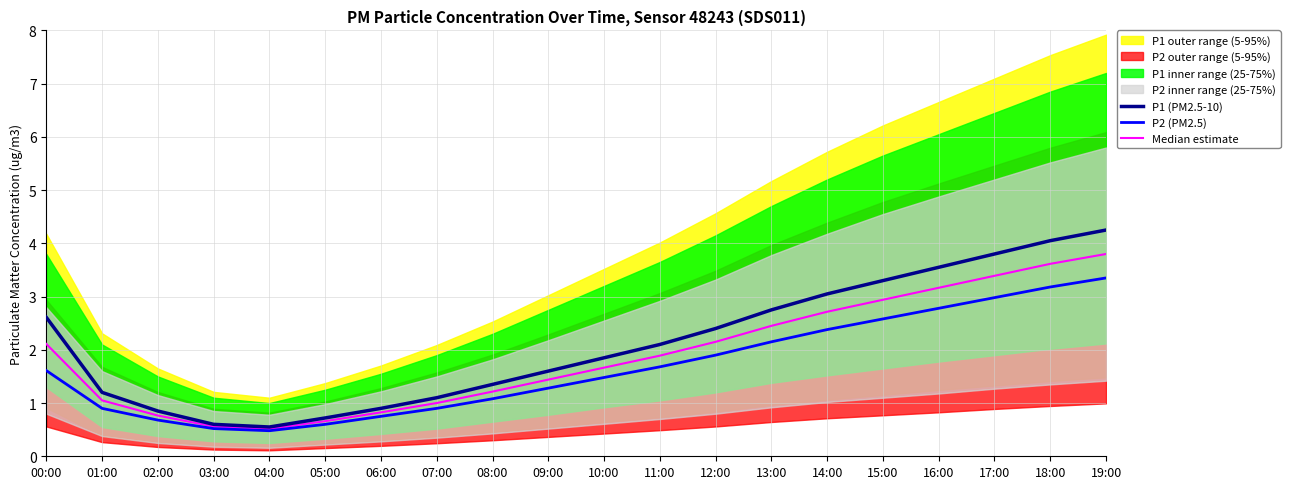

What is the value of the P1 (PM2.5-10) point at the 18th from the left?

3.8